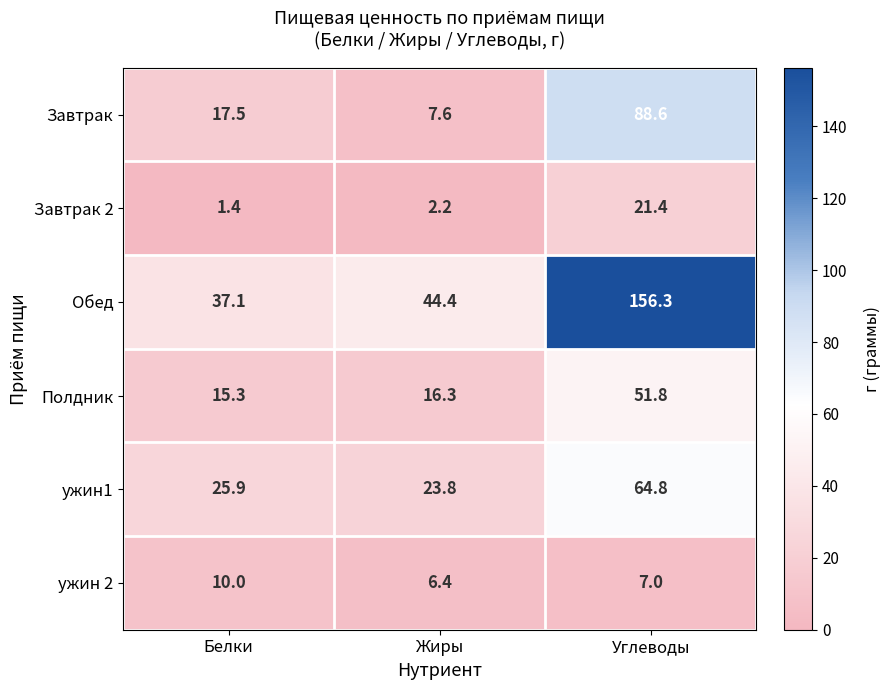

Which series changed the most between Жиры and Углеводы?

Обед